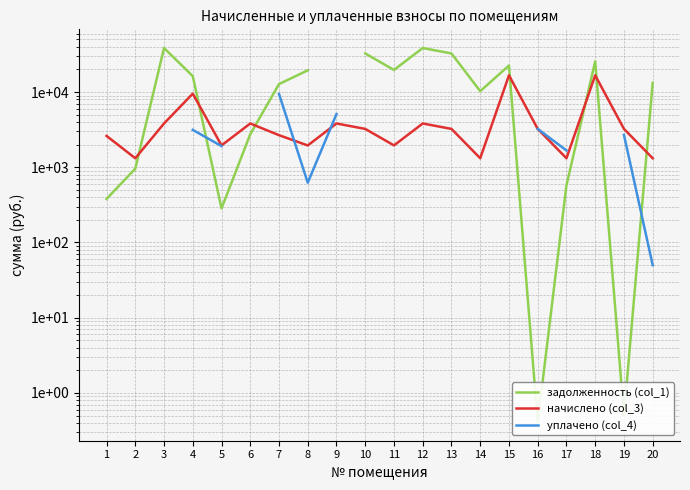

How many interior local valleys does the уплачено (col_4) series have?

1